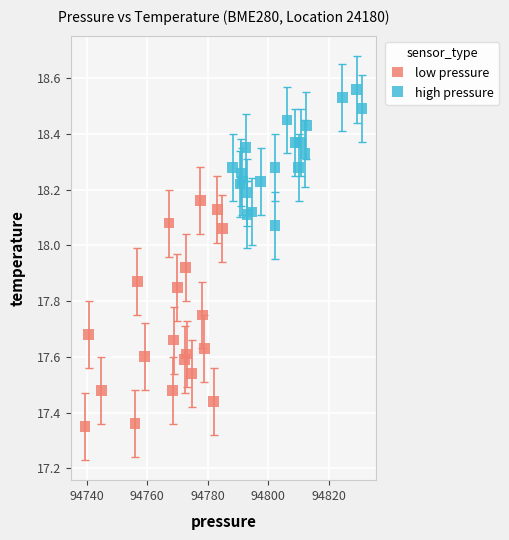

Which series has the widest spread of Y values?

low pressure